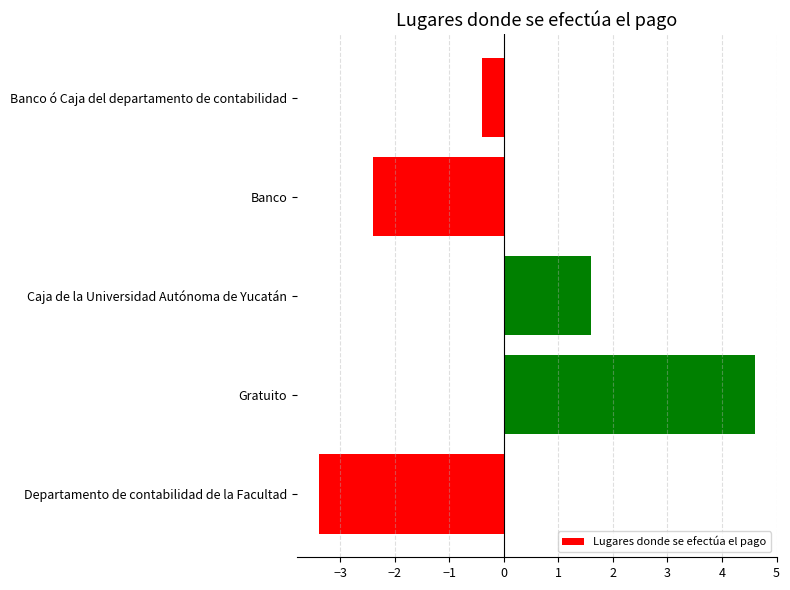

Reading top to bottom, transcribe all the data shown in this chart.

Banco ó Caja del departamento de contabilidad=-0.4	Banco=-2.4	Caja de la Universidad Autónoma de Yucatán=1.6	Gratuito=4.6	Departamento de contabilidad de la Facultad=-3.4